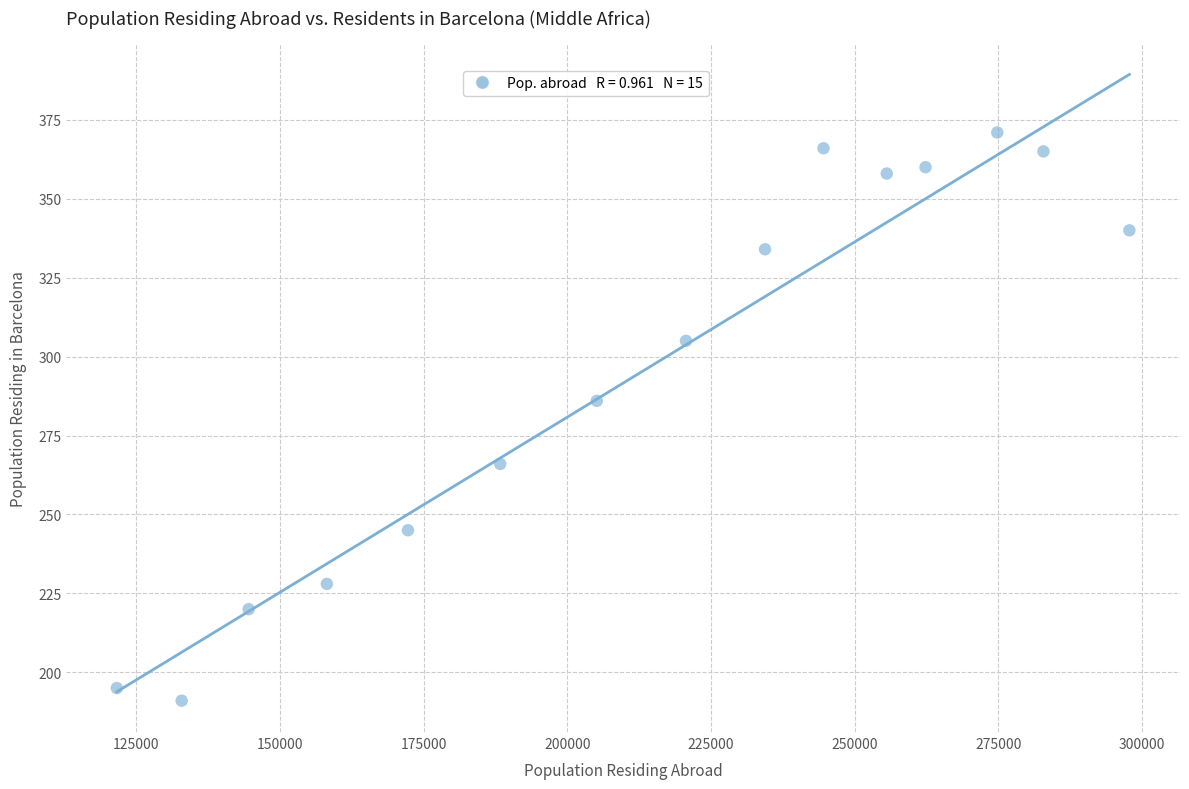

What is the range of Y values (max minus min)?

180